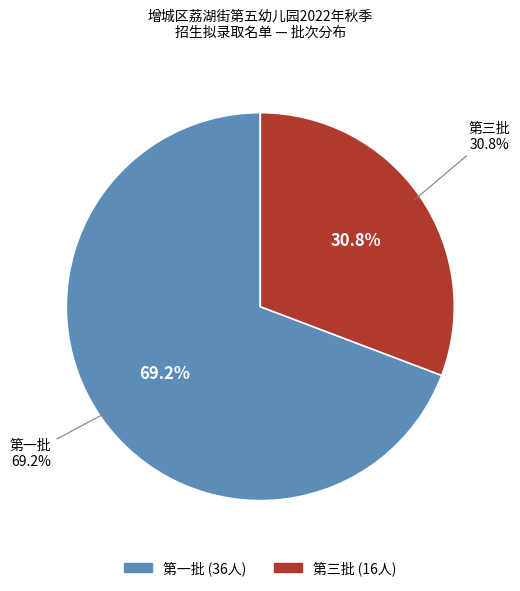

Which has a higher value, 第三批 or 第一批?

第一批